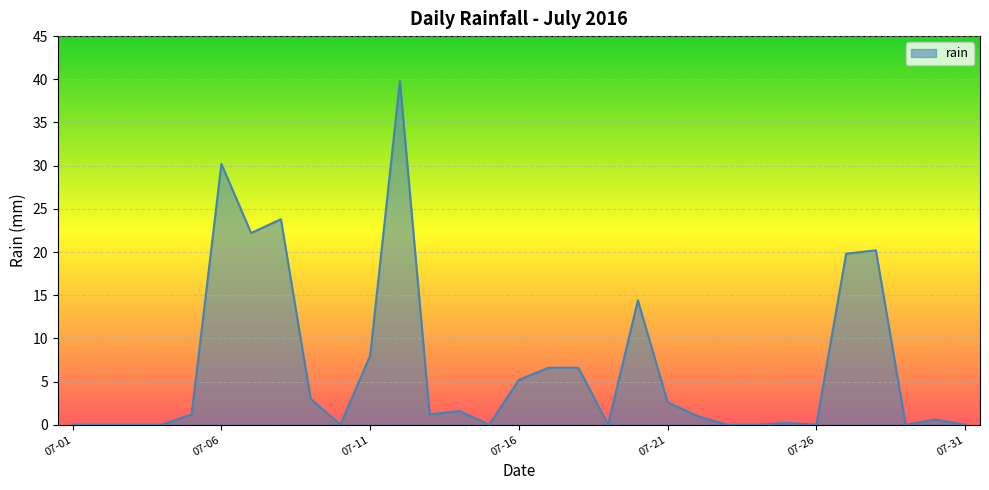

What is the maximum value shown in the chart?

39.8